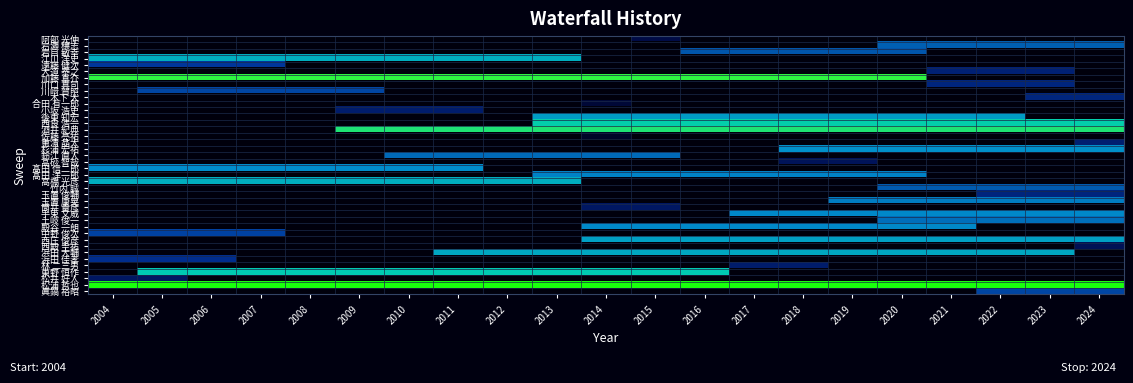

Which label corresponds to the smallest value in the chart?

2004